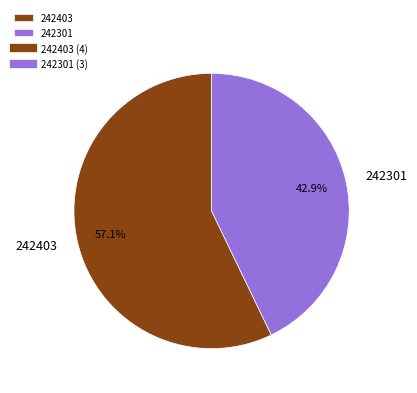

The 242301 slice represents 30% of the pie. True or false?

False